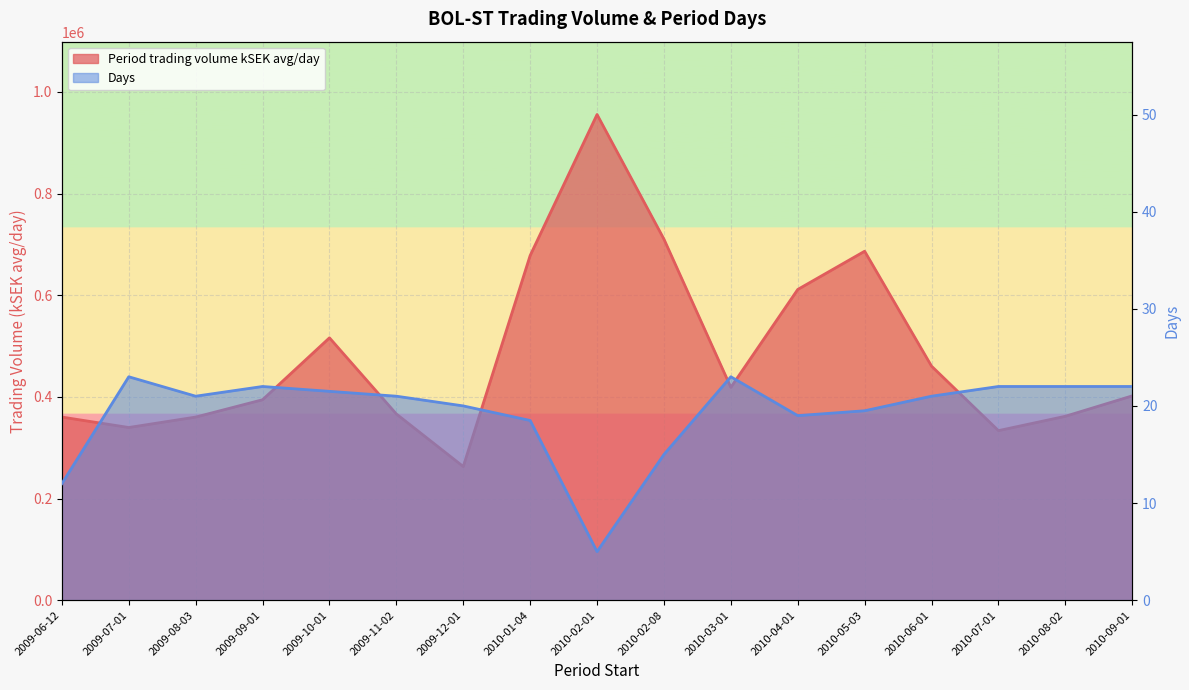

The Days series shows 8.5 at 2010-08-02. True or false?

False